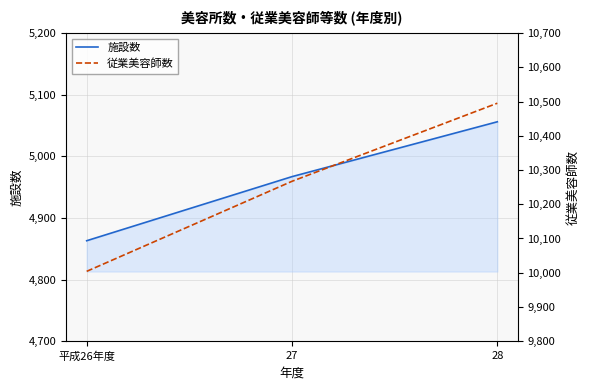

At how many categories does at least one series exceed 7482?

3